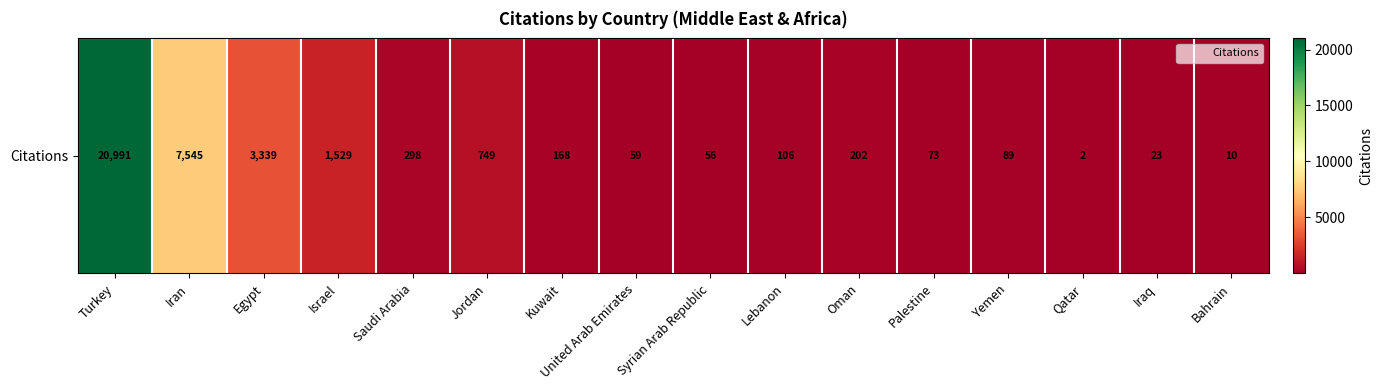

What is the average value?

2202